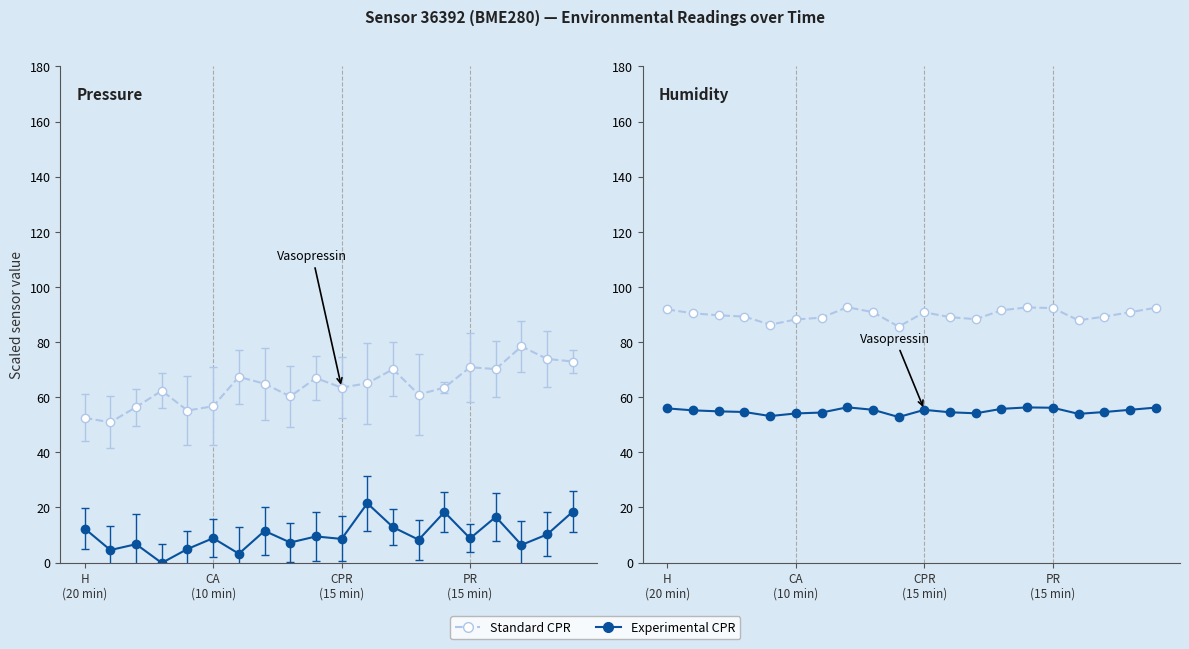

Where is the first local maximum for humidity (Experimental CPR)?

7